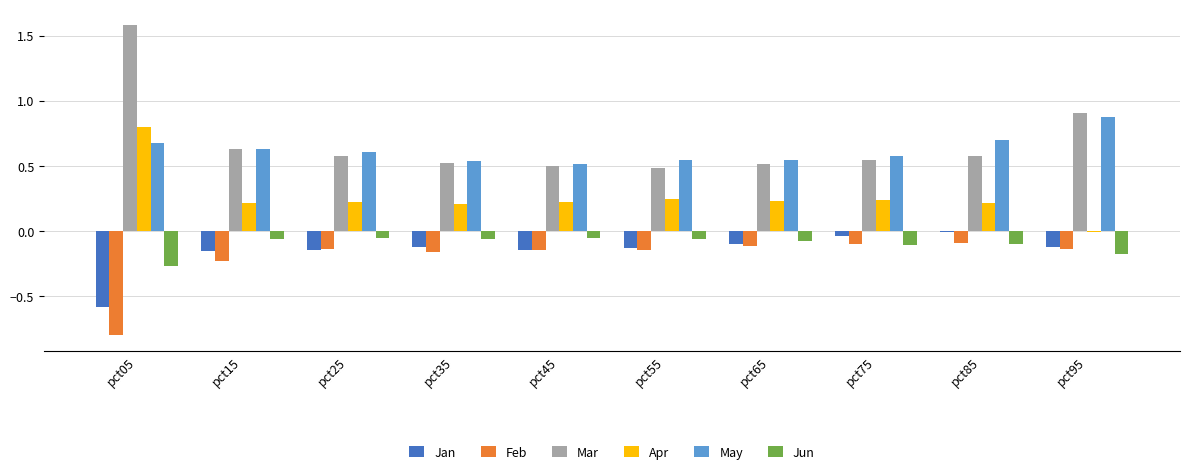

Which series has the largest total across all categories?

Mar